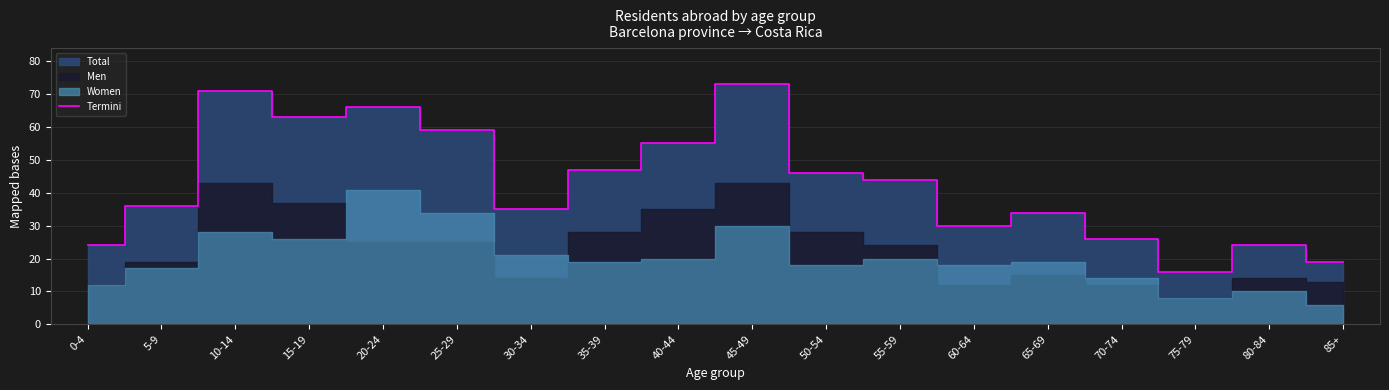

What is the sum of the values at 50-54 and 0-4?

70